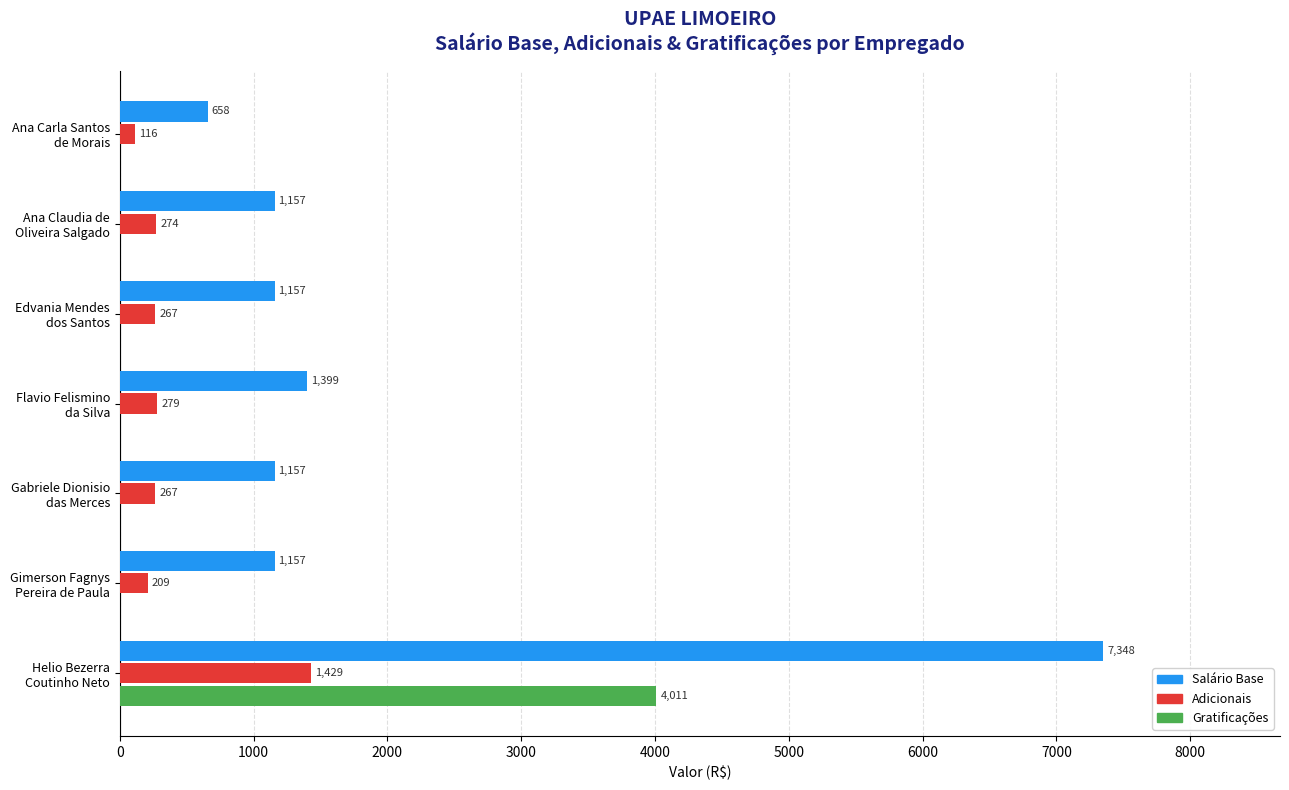

Which series has the largest total across all categories?

Salário Base